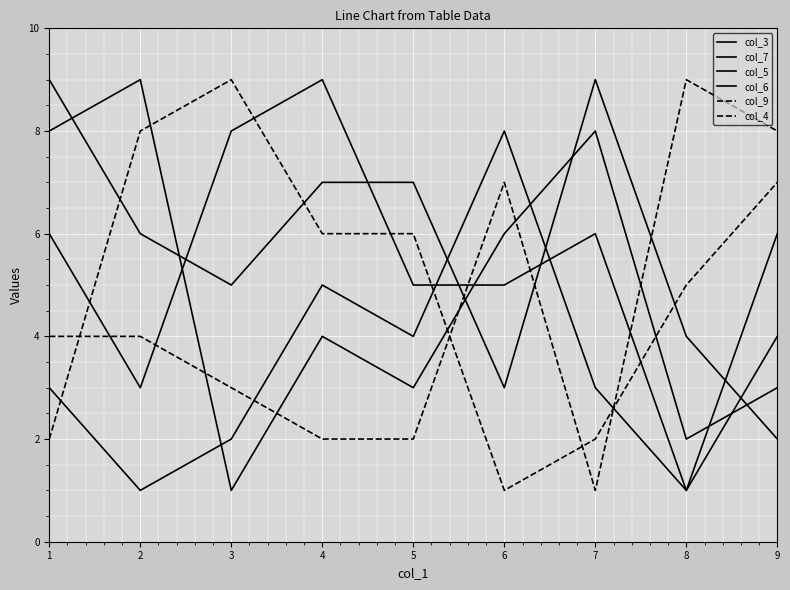

At which label does col_5 first exceed 4?

1